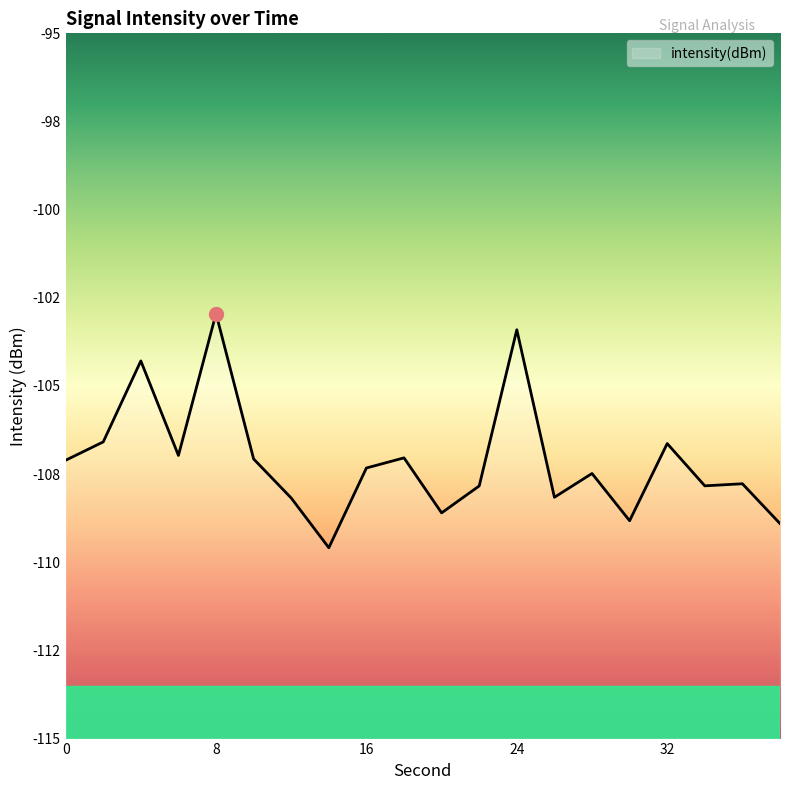

How many data points does each series have?

20